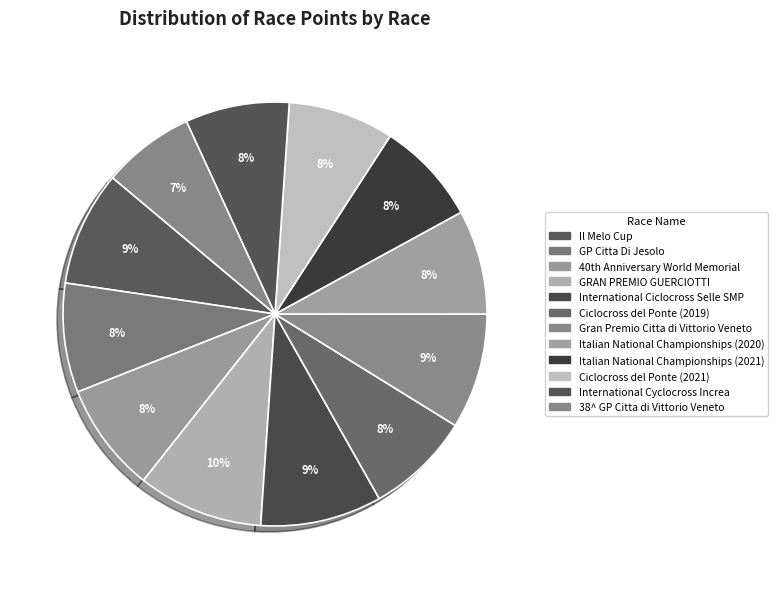

To the nearest percent, what portion does Ciclocross del Ponte (2021) represent?

8%